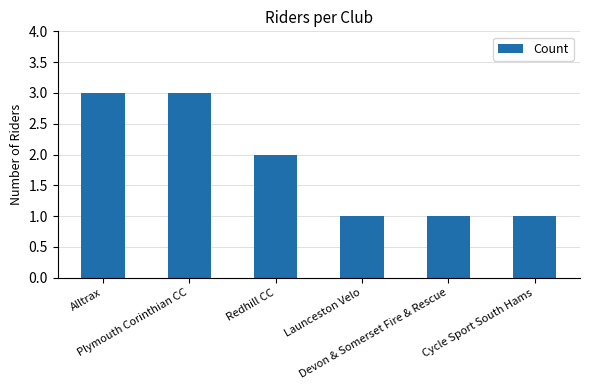

What is the change in value from Redhill CC to Cycle Sport South Hams?

-1